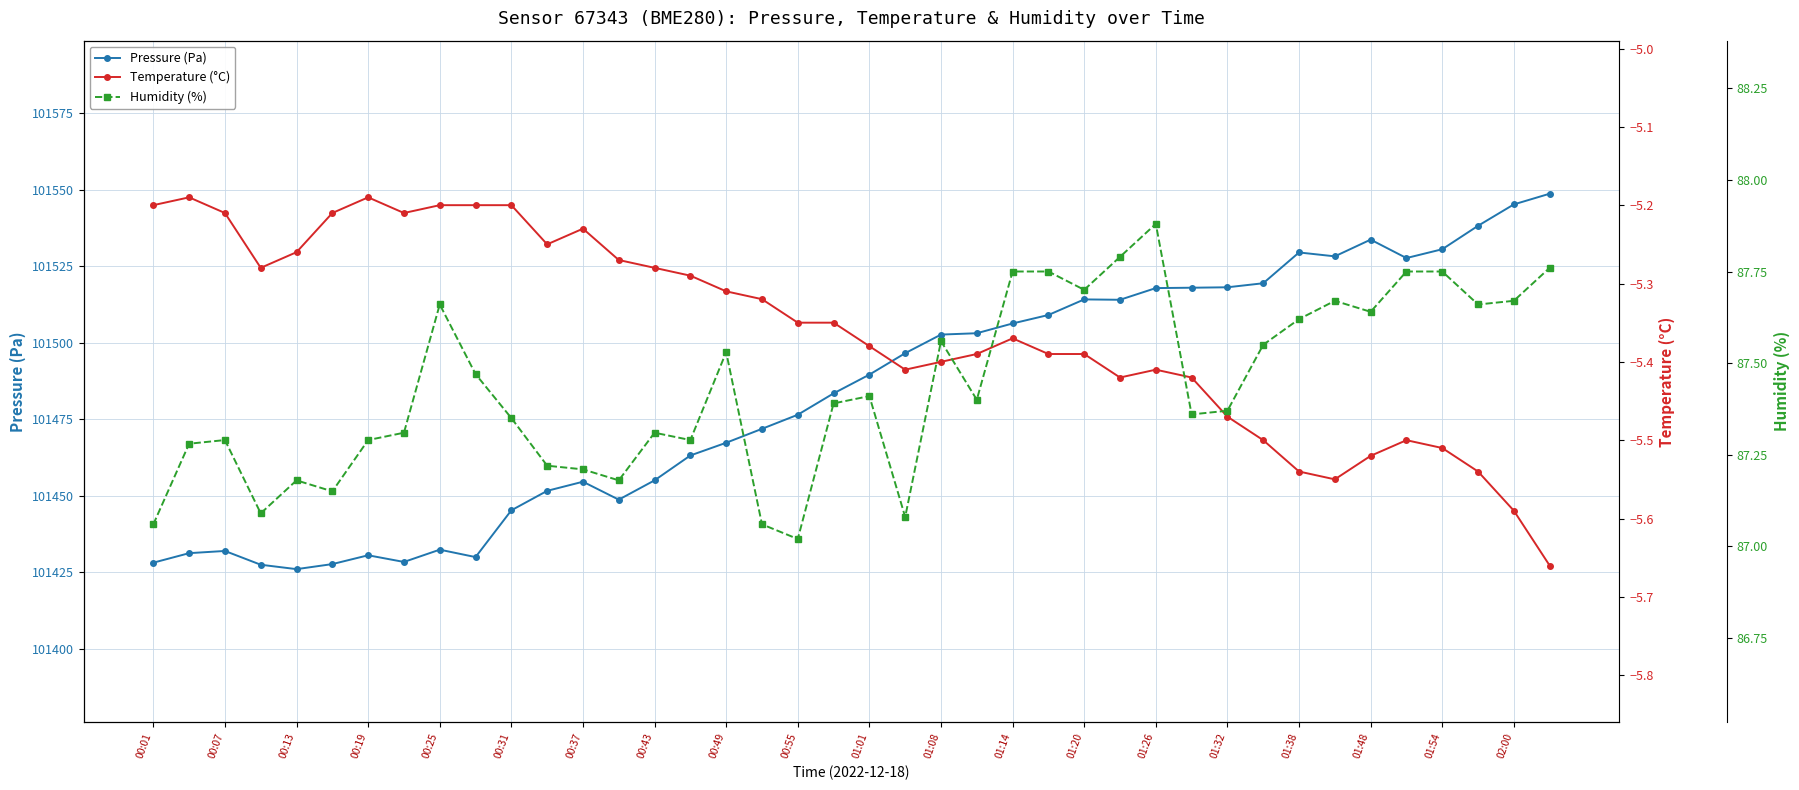

How many values in the Pressure (Pa) series are below 101489?

20